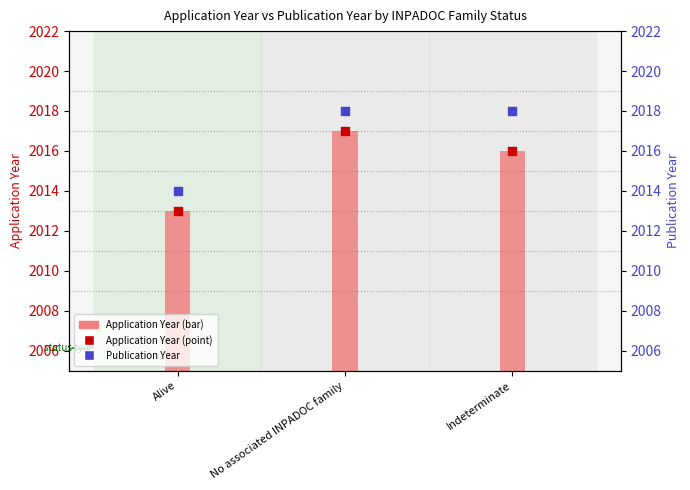

Which series reaches the minimum Y coordinate?

Application Year (bar)